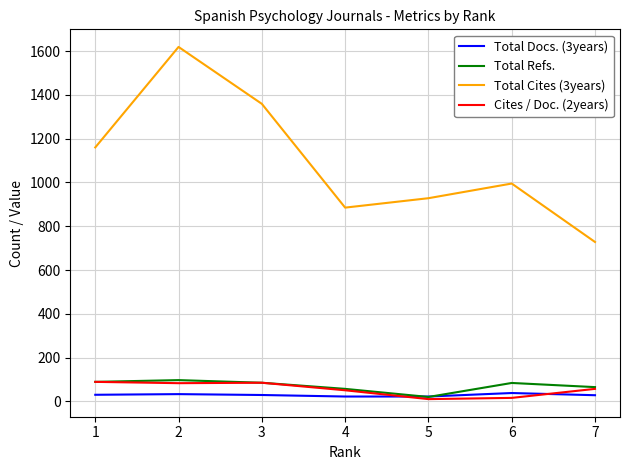

Where is the first local maximum for Cites / Doc. (2years)?

3